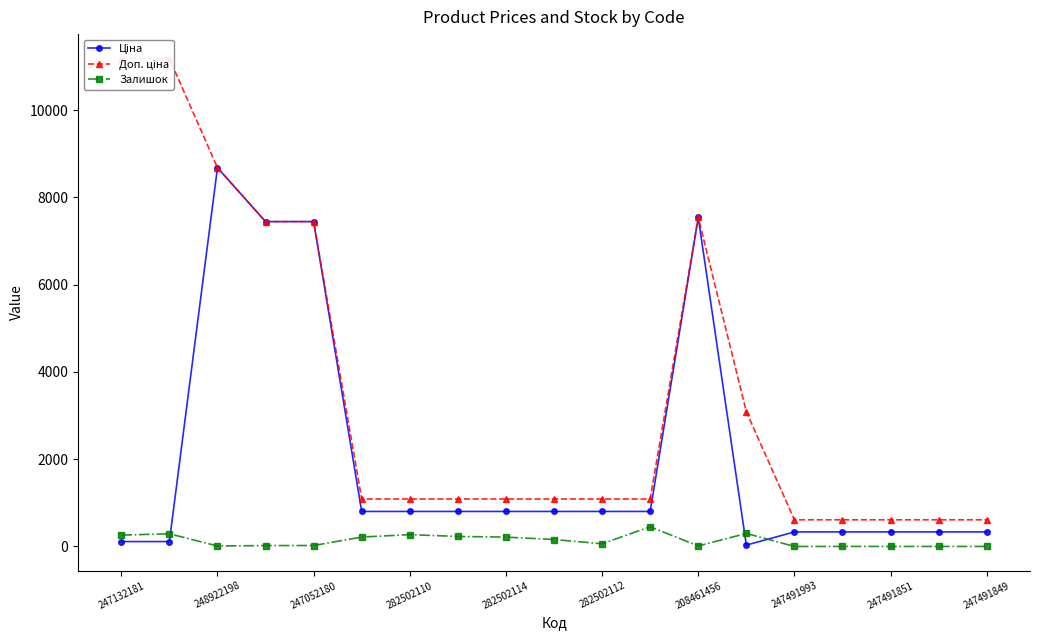

True or false: Ціна has more than 1 points higher than both neighbors.

True